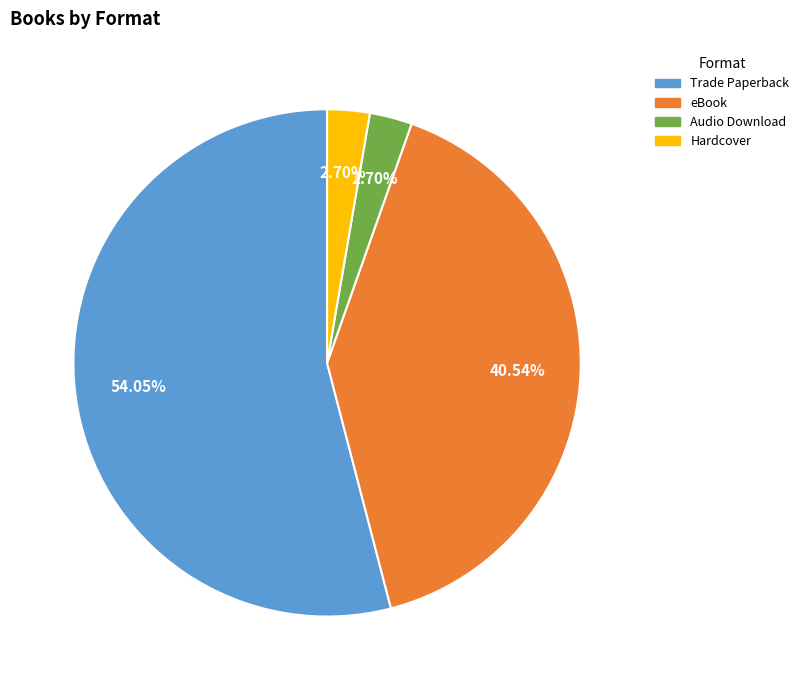

To the nearest percent, what is the combined percentage of Hardcover and Trade Paperback?

57%